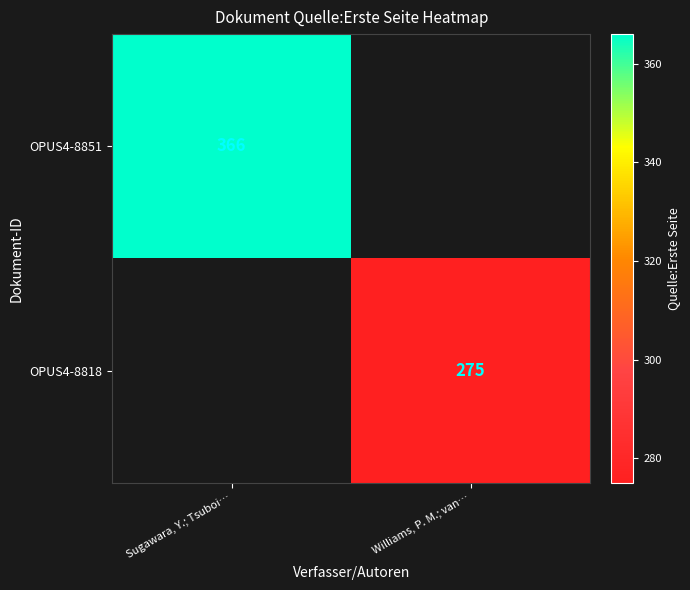

At how many categories does at least one series exceed 353?

1